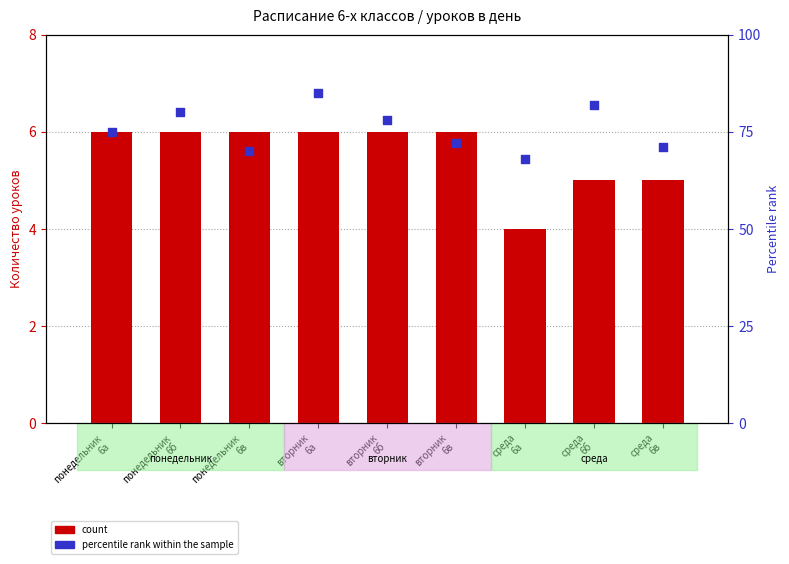

Which series has the widest spread of Y values?

percentile rank within the sample